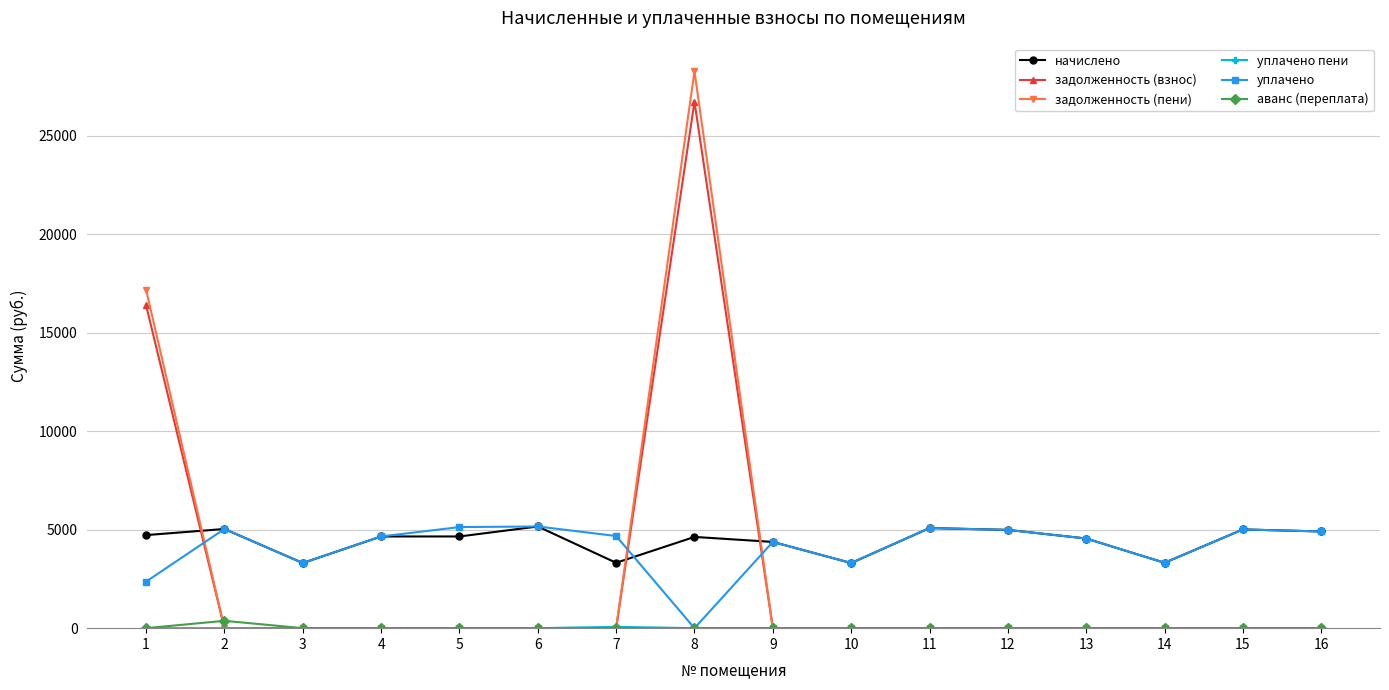

What is the minimum value for начислено?

3306.2